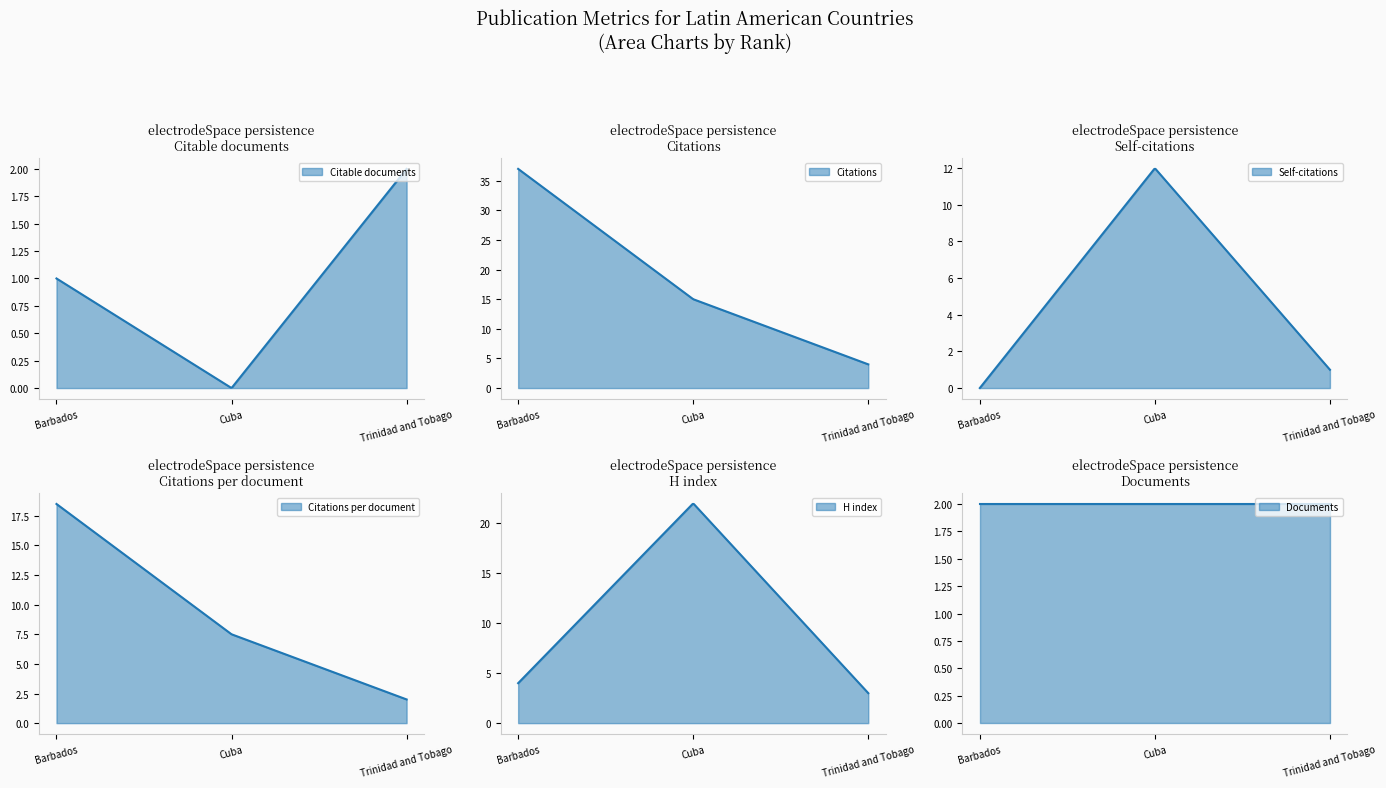

What is the difference between the H index values at Barbados and Cuba?

18.0